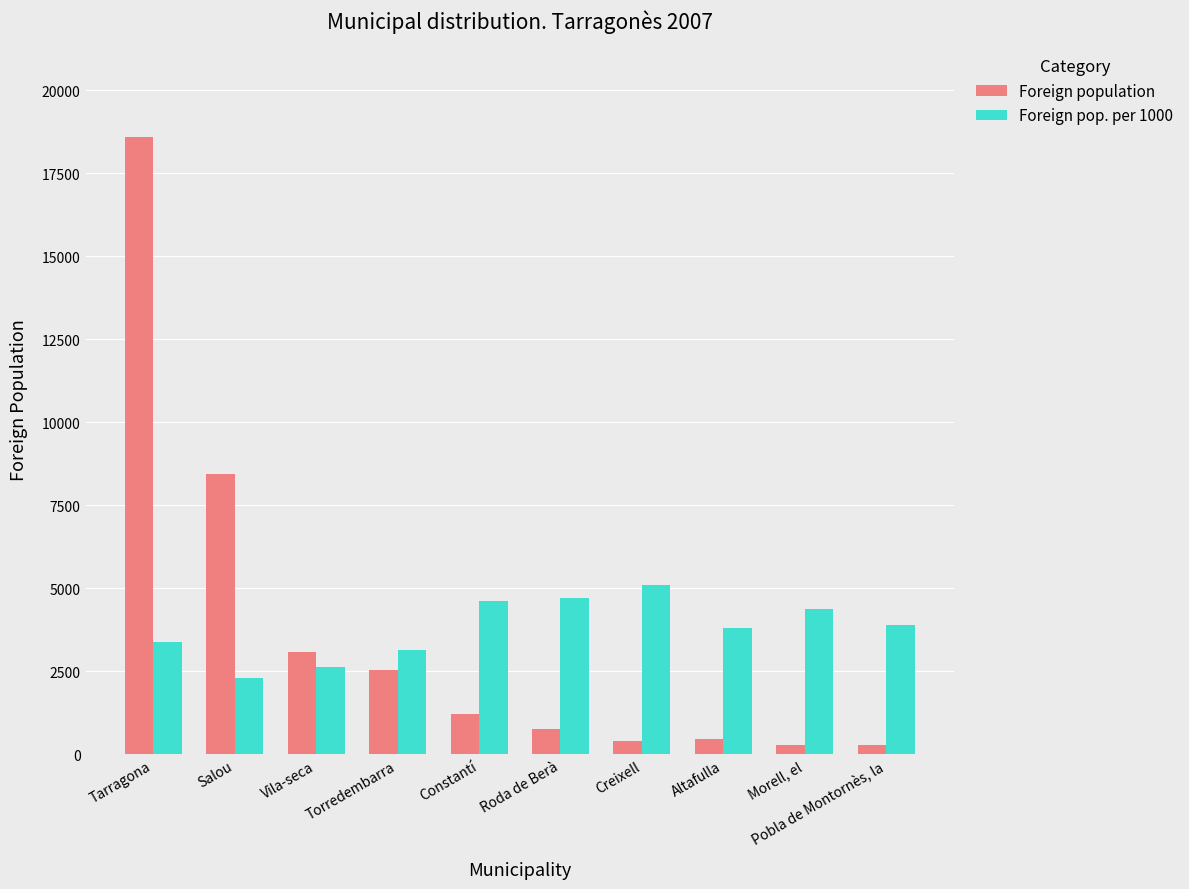

What position from the left is Roda de Berà?

6